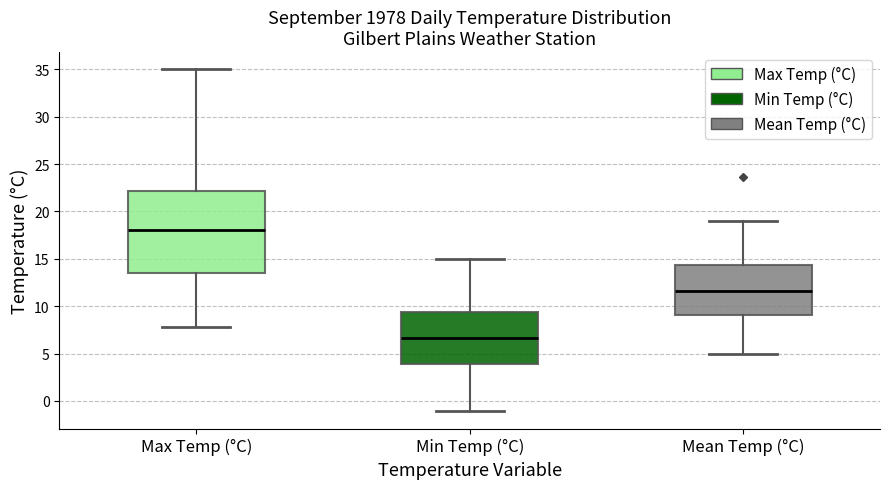

Which box is the tallest, from its lower edge to its upper edge?

Max Temp (°C)